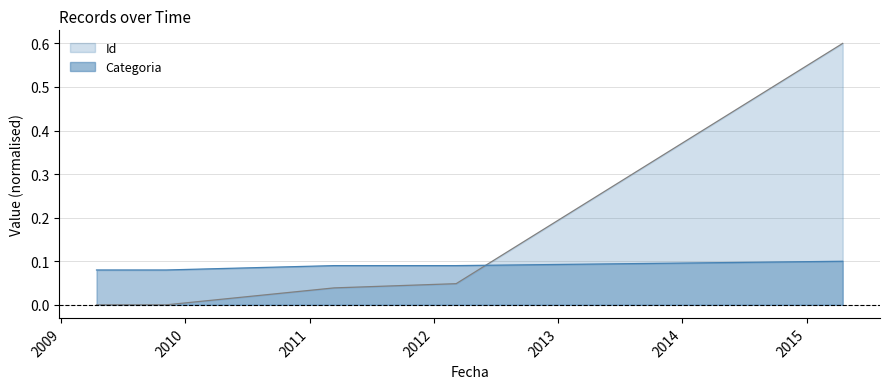

How many interior local valleys (lower than both neighbors) does the data have?

1